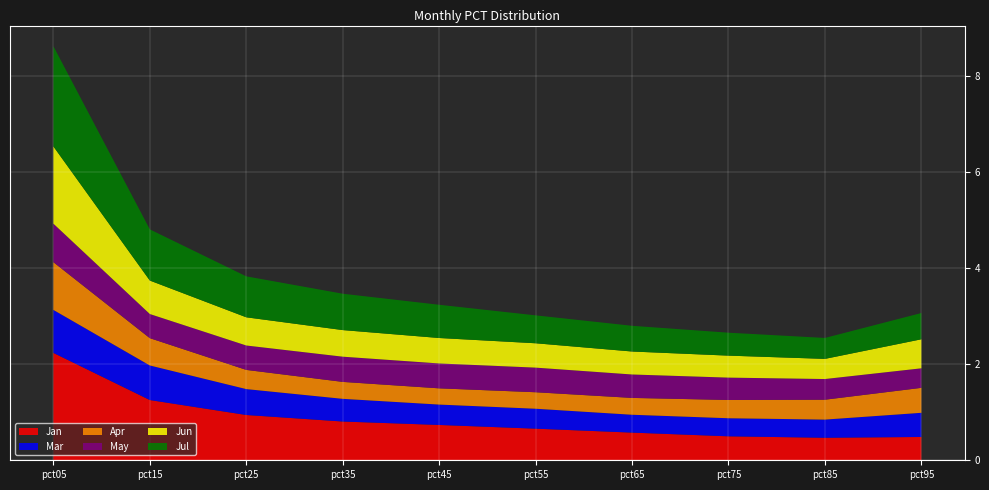

Reading left to right, list all the values displayed in this chart.

Jan: pct05=2.2	pct15=1.3	pct25=0.9	pct35=0.8	pct45=0.7	pct55=0.7	pct65=0.6	pct75=0.5	pct85=0.5	pct95=0.5
Mar: pct05=0.9	pct15=0.7	pct25=0.5	pct35=0.5	pct45=0.4	pct55=0.4	pct65=0.4	pct75=0.4	pct85=0.4	pct95=0.5
Apr: pct05=1.0	pct15=0.6	pct25=0.4	pct35=0.4	pct45=0.3	pct55=0.3	pct65=0.4	pct75=0.4	pct85=0.4	pct95=0.5
May: pct05=0.8	pct15=0.5	pct25=0.5	pct35=0.5	pct45=0.5	pct55=0.5	pct65=0.5	pct75=0.5	pct85=0.4	pct95=0.4
Jun: pct05=1.6	pct15=0.7	pct25=0.6	pct35=0.6	pct45=0.5	pct55=0.5	pct65=0.5	pct75=0.5	pct85=0.4	pct95=0.6
Jul: pct05=2.1	pct15=1.1	pct25=0.9	pct35=0.8	pct45=0.7	pct55=0.6	pct65=0.5	pct75=0.5	pct85=0.4	pct95=0.5